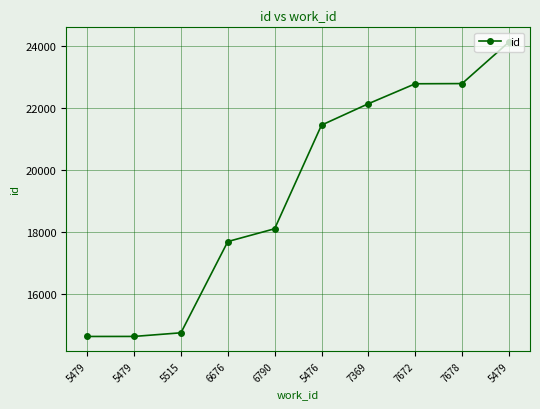

What is the change in value from 7369 to 7678?

+648